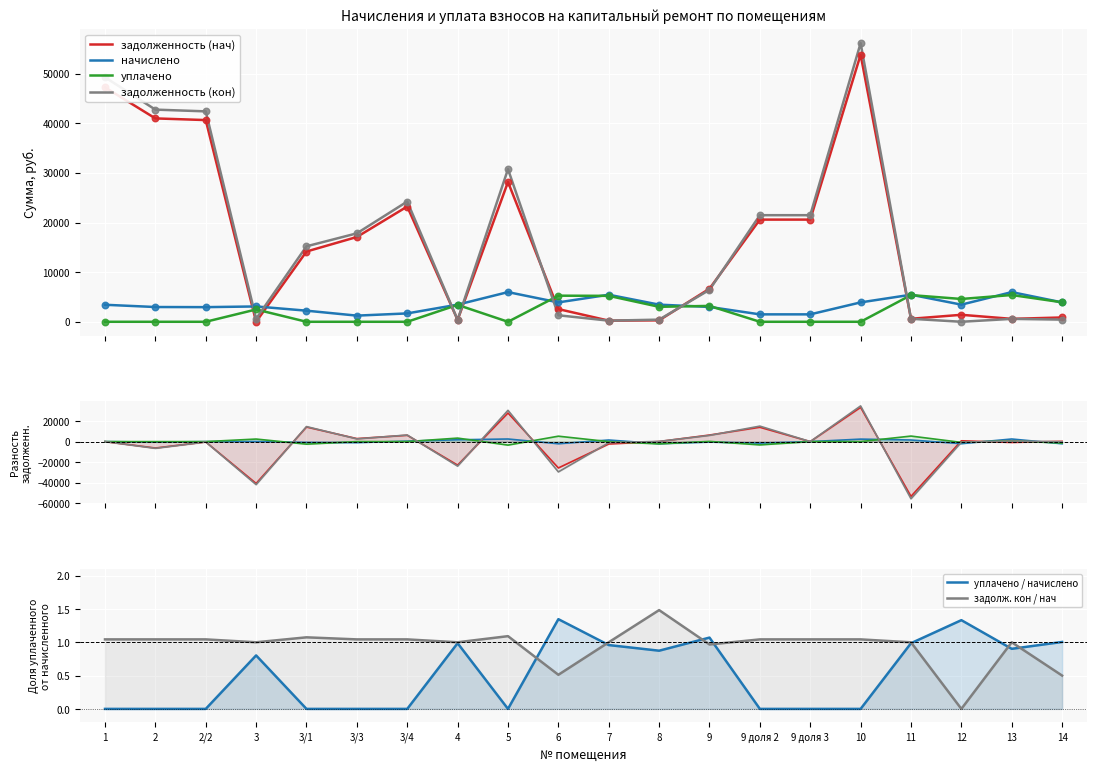

Which series has the largest total across all categories?

уплачено